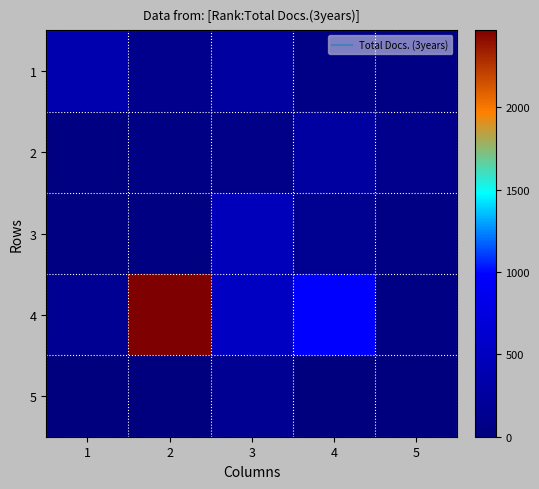

Count the number of data series in this chart.

5